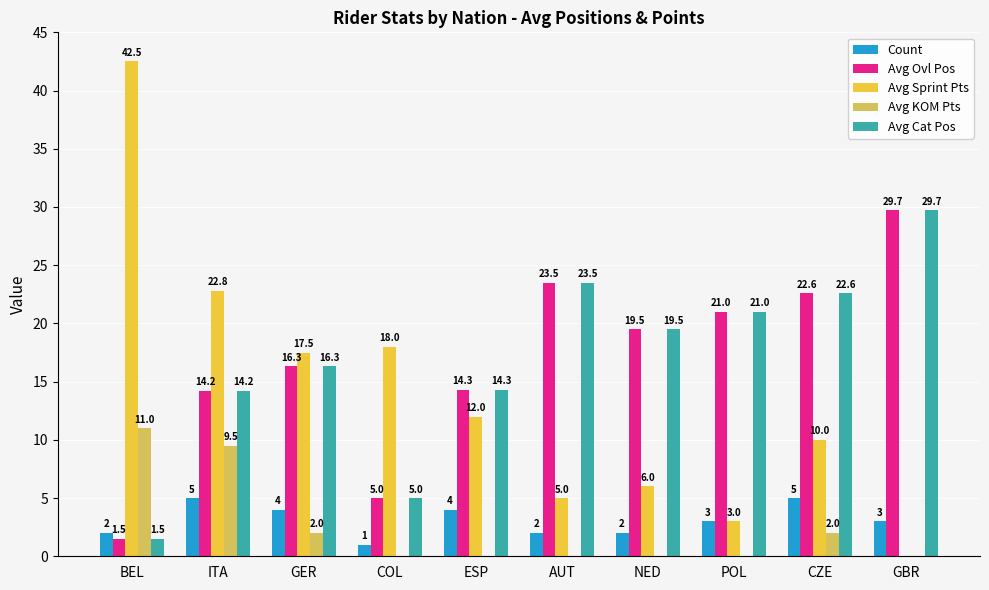

Does the chart contain stacked bars?

No